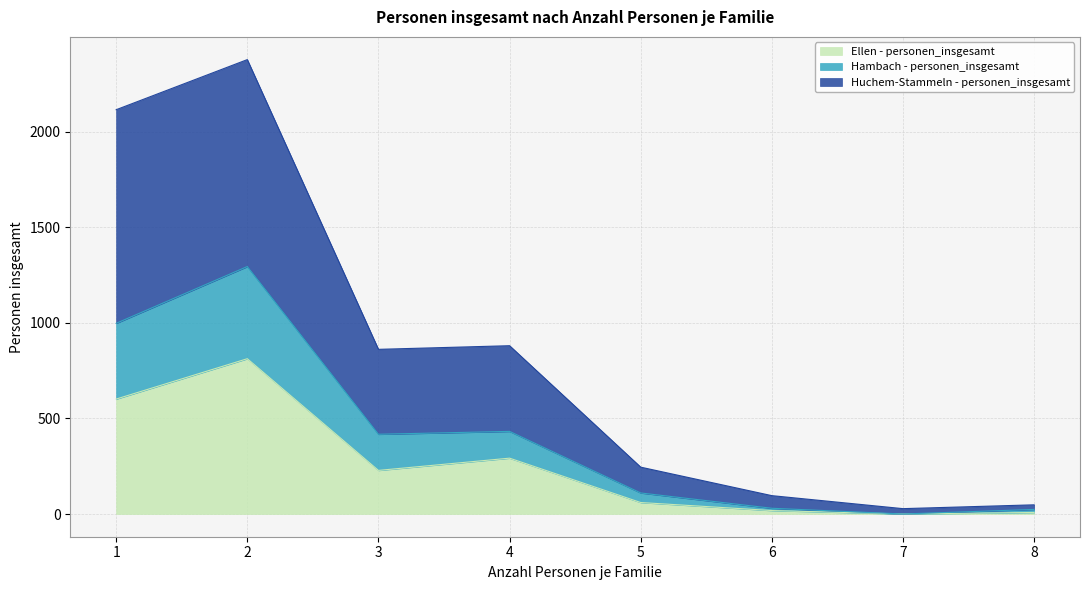

What is the difference between the second highest and second lowest values in the Ellen - personen_insgesamt series?

593